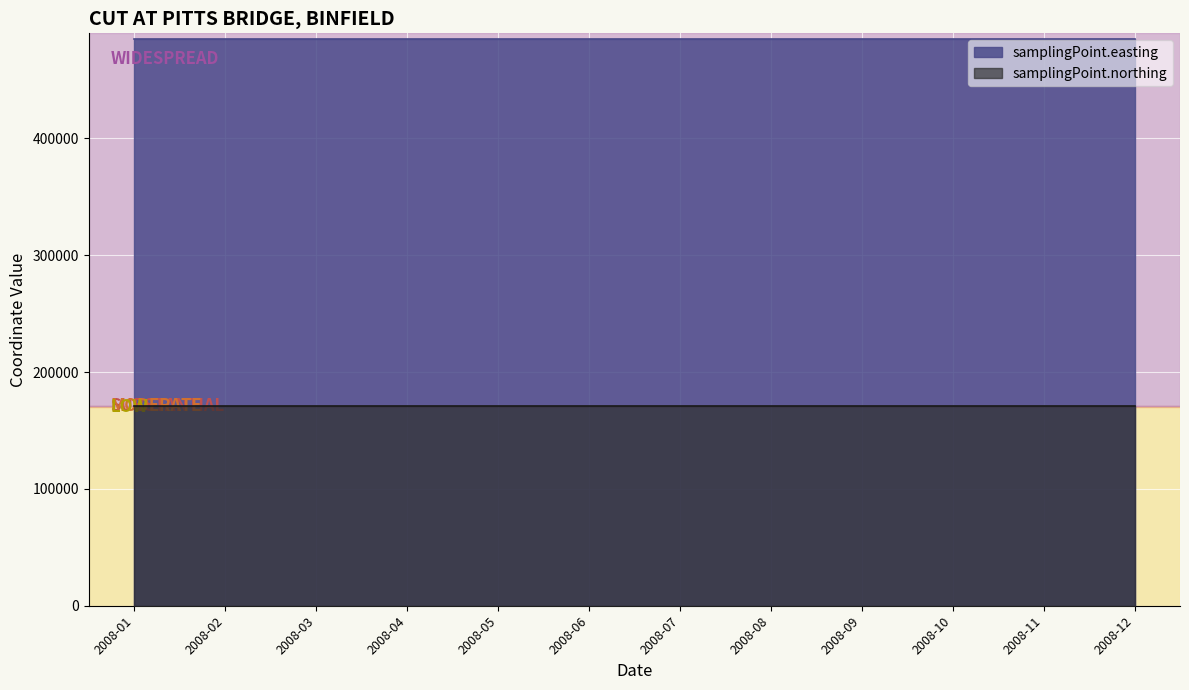

At which category is the sum across all series the highest?

2008-01